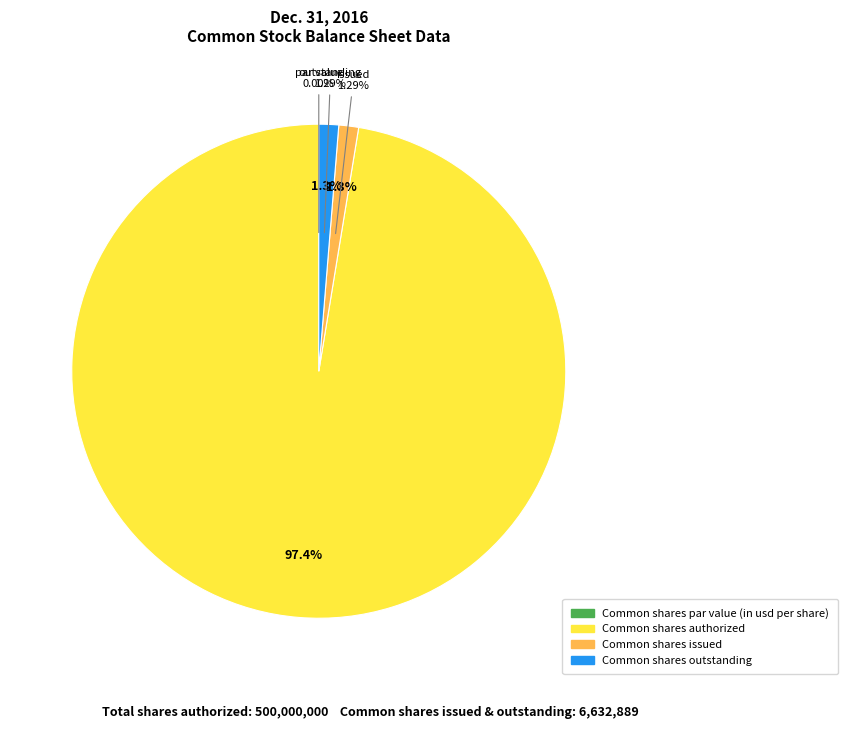

Which slice is the largest?

Common shares authorized